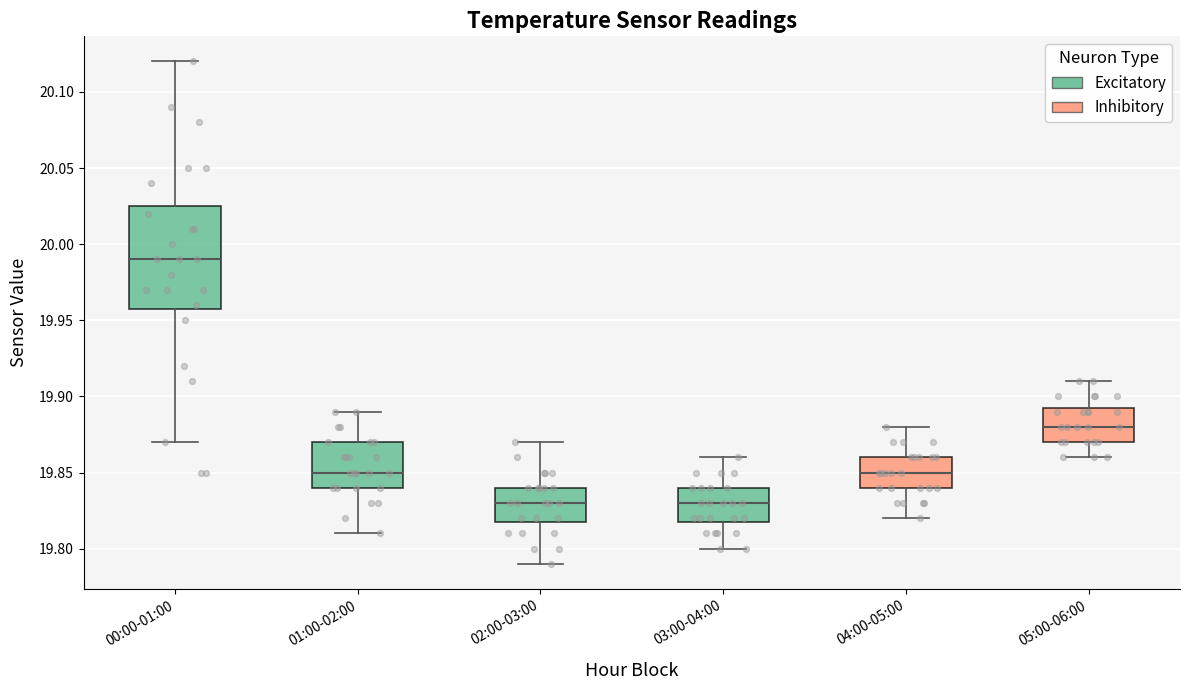

Which box's median line is the highest?

00:00-01:00